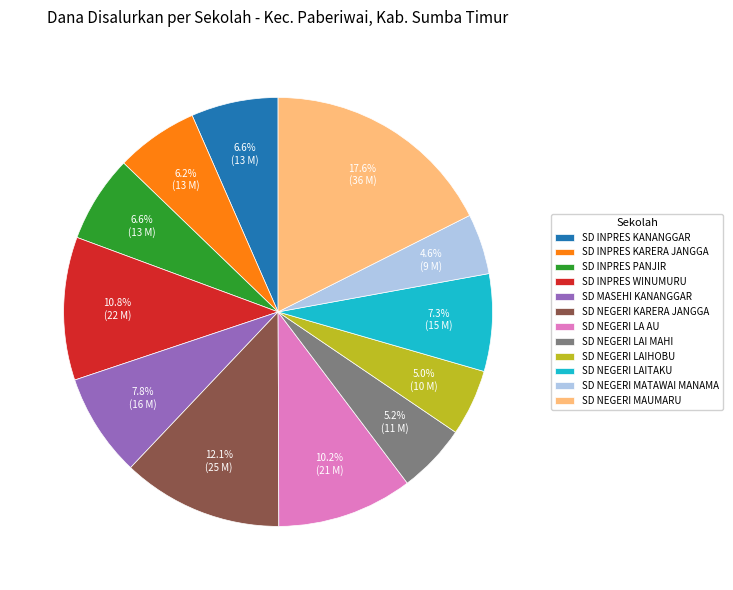

To the nearest percent, what portion does SD INPRES PANJIR represent?

7%